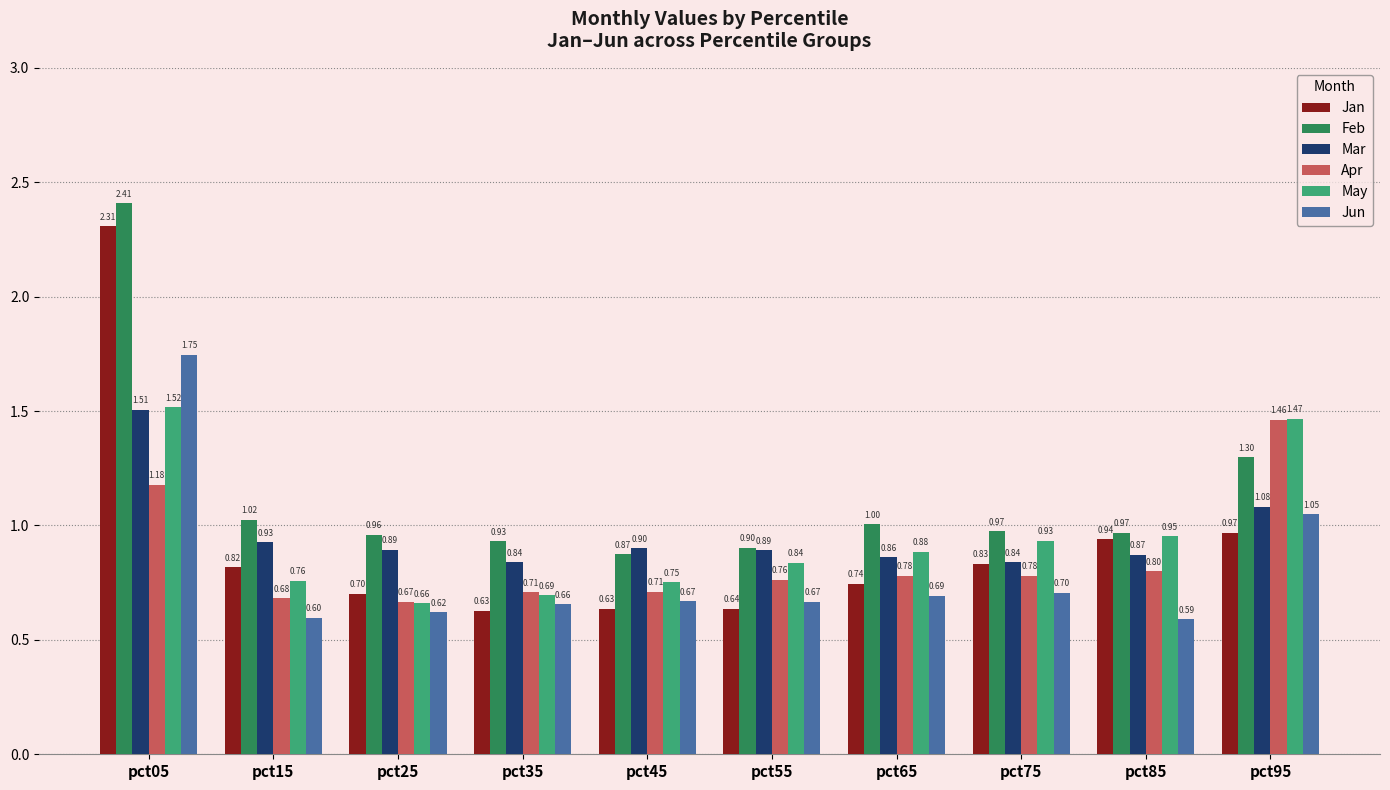

Is the value of Jun at pct45 greater than the value of Mar at pct55?

No